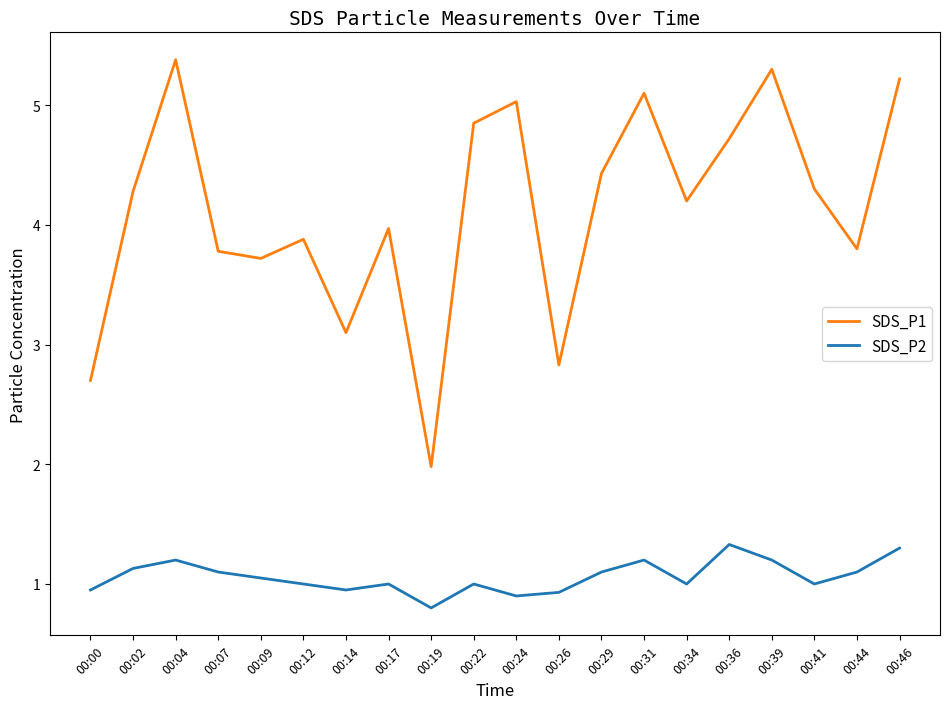

Is the value of SDS_P2 at 00:36 greater than the value of SDS_P1 at 00:22?

No